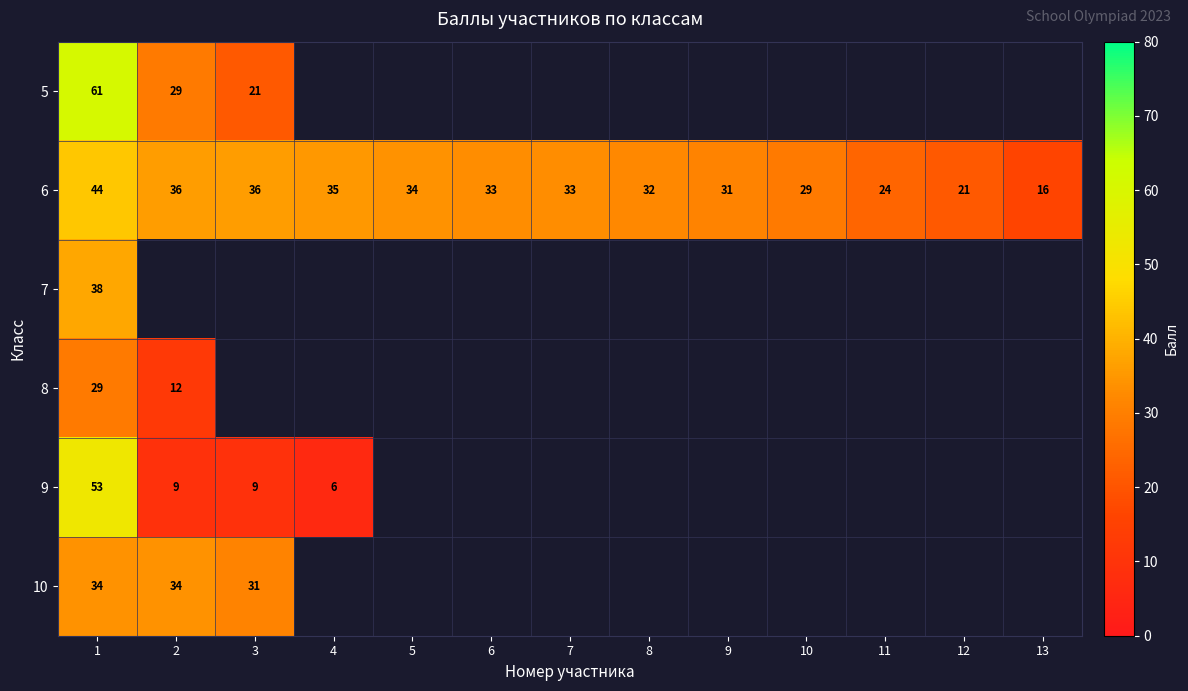

What value does the 6 series have at 8, to the nearest 5?

30